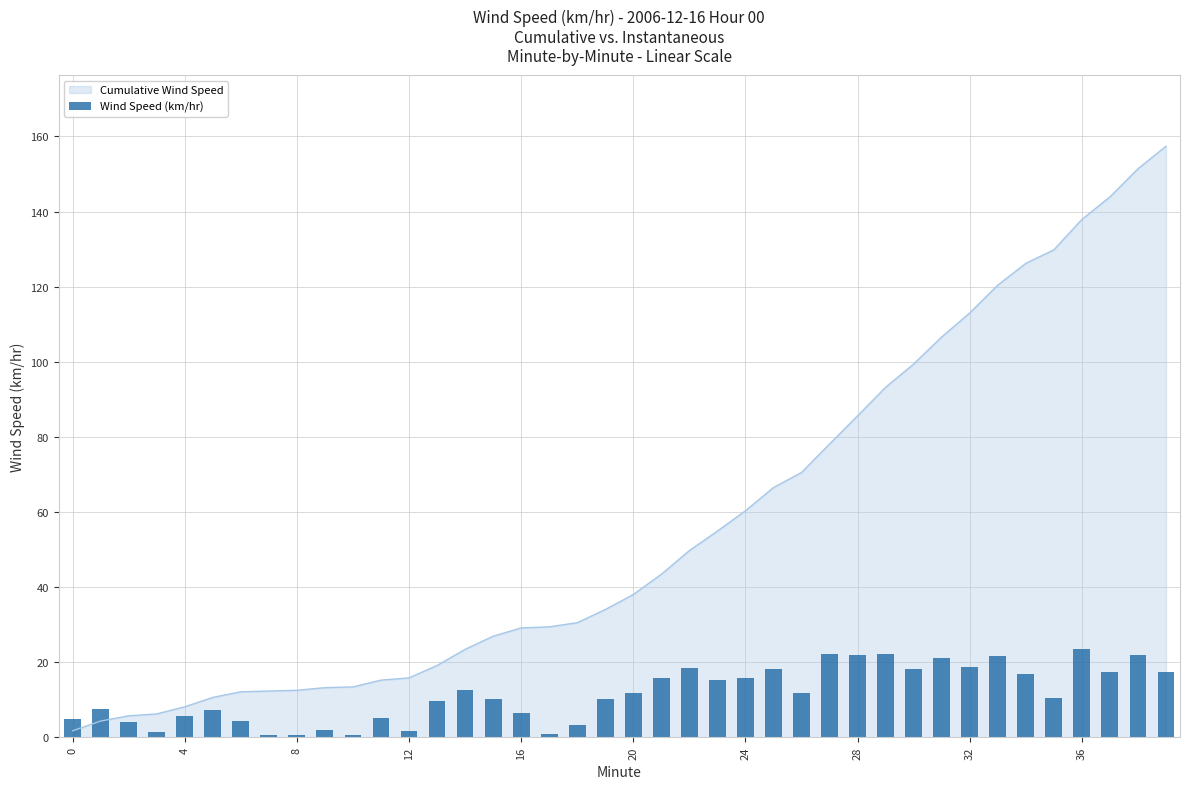

Is it true that the value at 34 is 16.9?

True